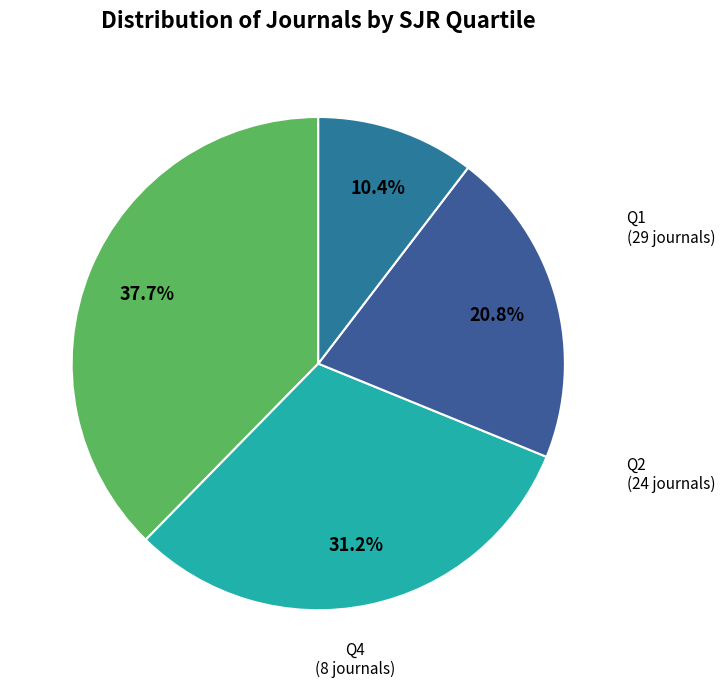

Does Q3 represent more than half of the total?

No